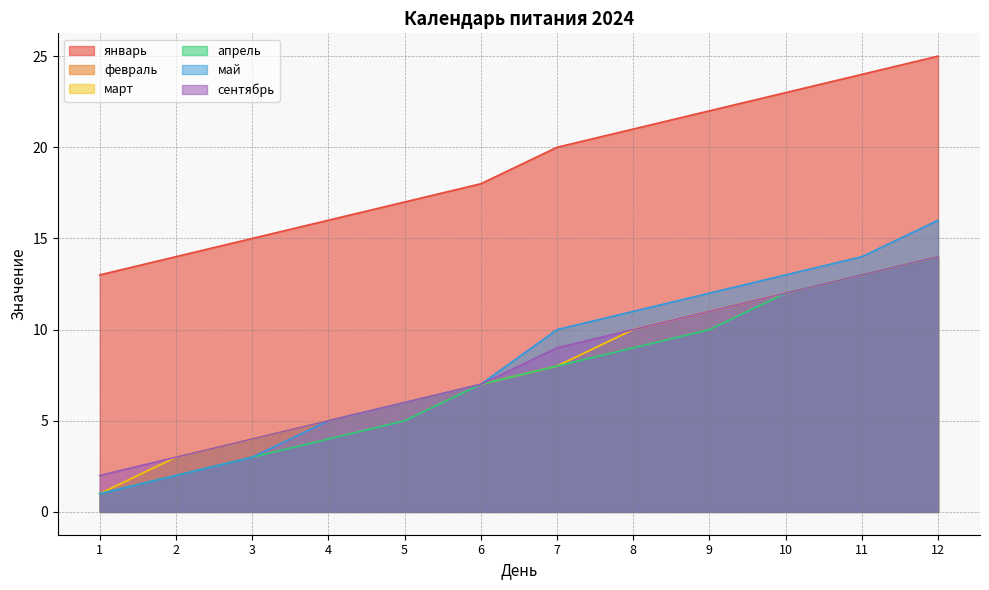

Where does the январь series first go above 20?

8